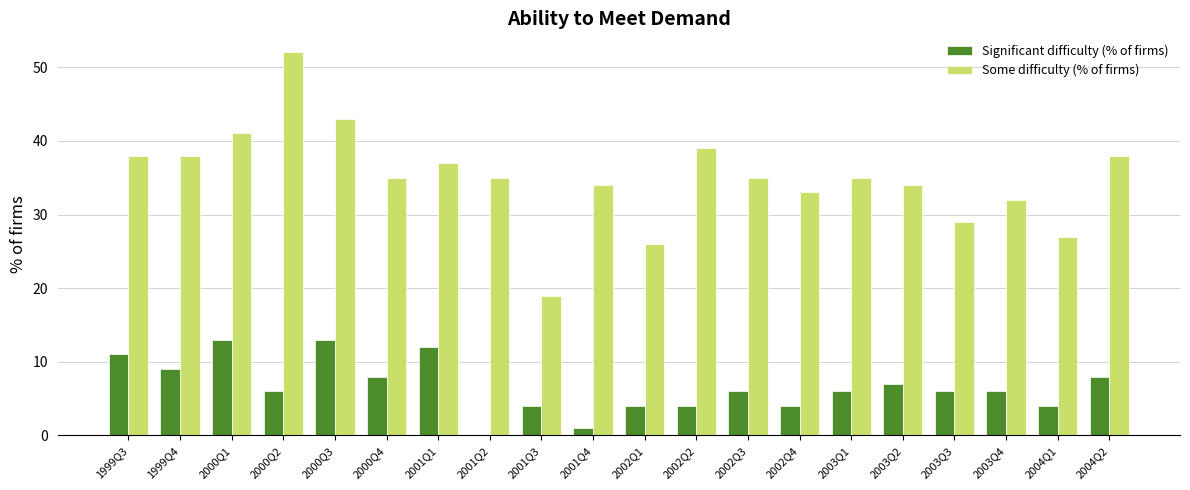

What is the sum of the Some difficulty (% of firms) values at 2002Q3 and 2001Q3?

54